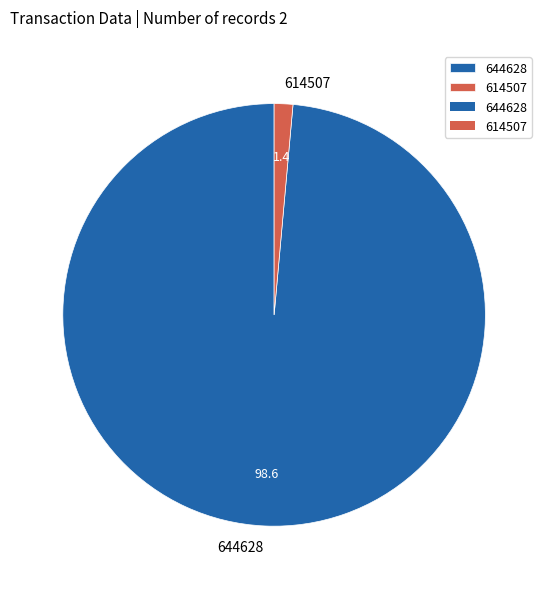

Rank the categories by value from highest to lowest.

644628, 614507